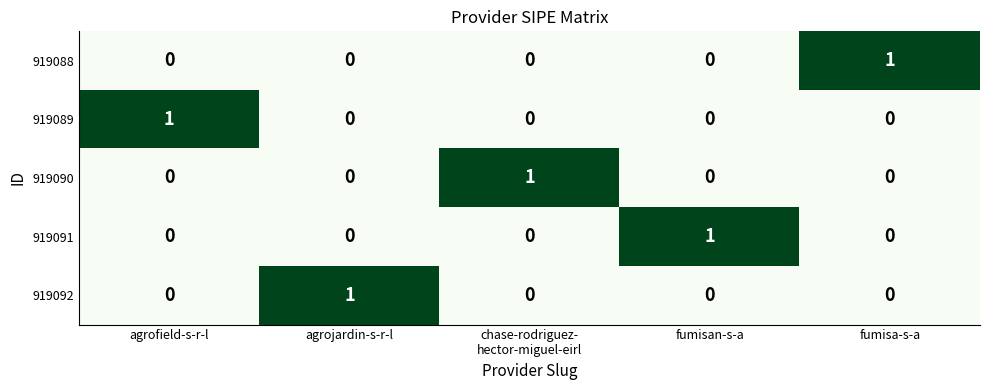

The value of 919089 at agrojardin-s-r-l is 0. True or false?

True